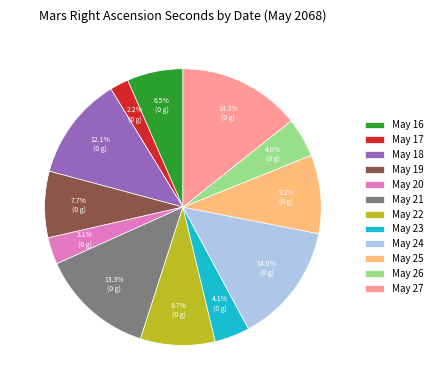

What is the smallest slice in the pie chart?

May 17